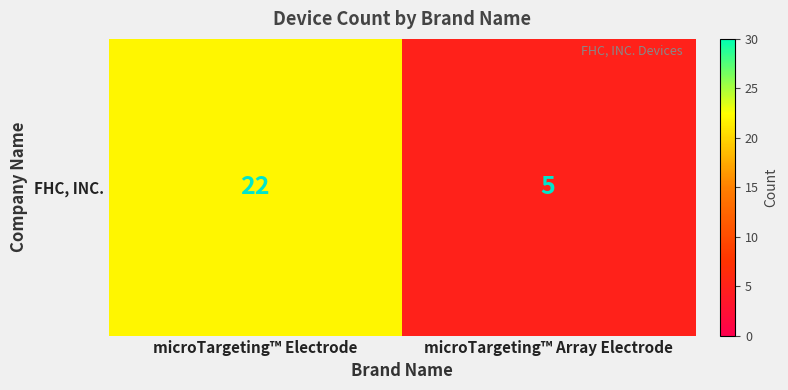

List the labels in order of value, smallest first.

microTargeting™ Array Electrode, microTargeting™ Electrode